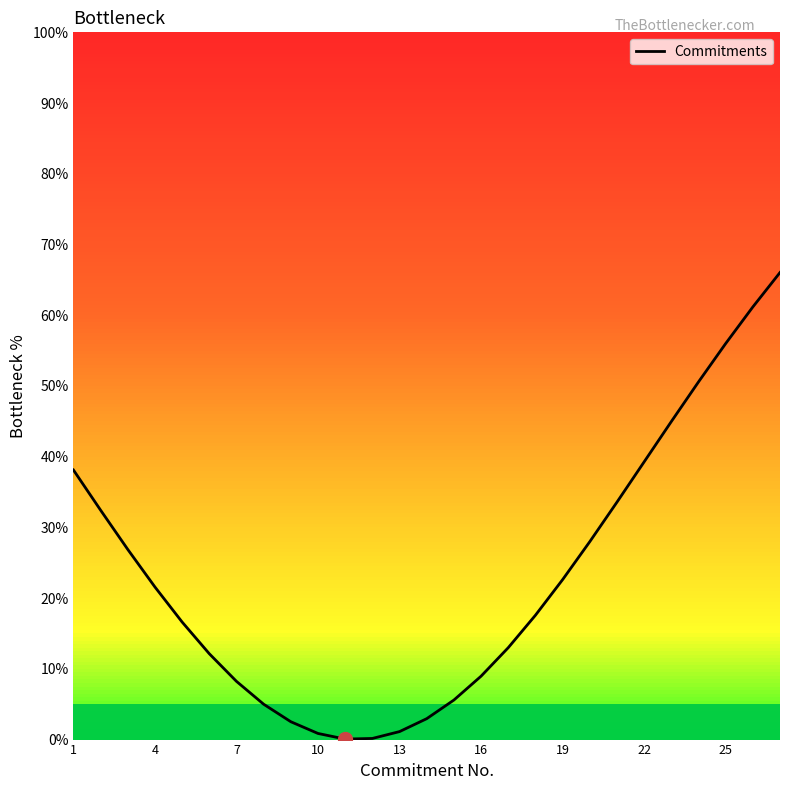

What is the difference between the maximum and minimum values?

66.0